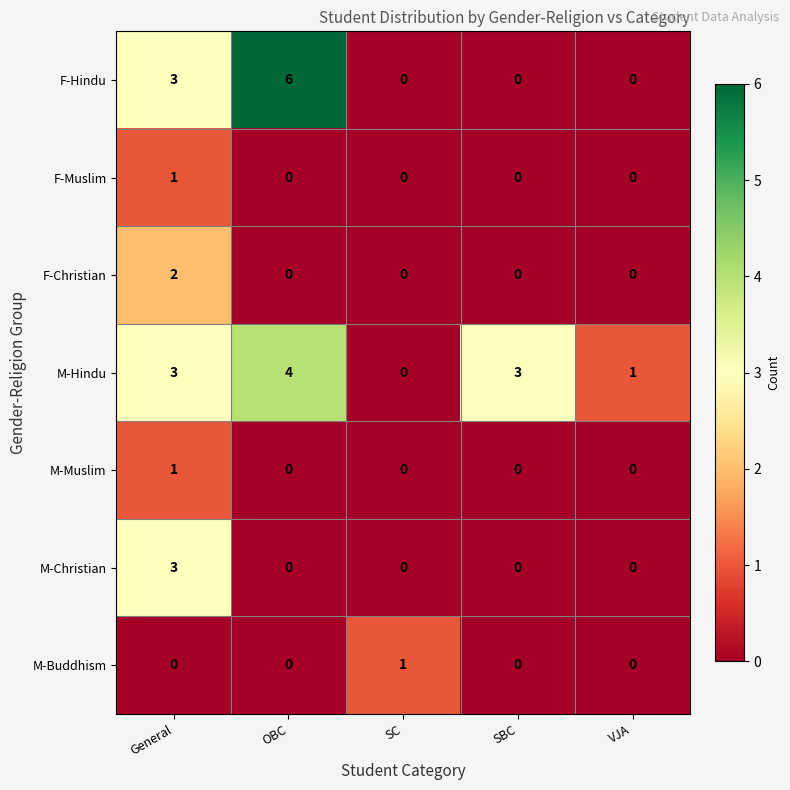

At which category is the sum across all series the highest?

General